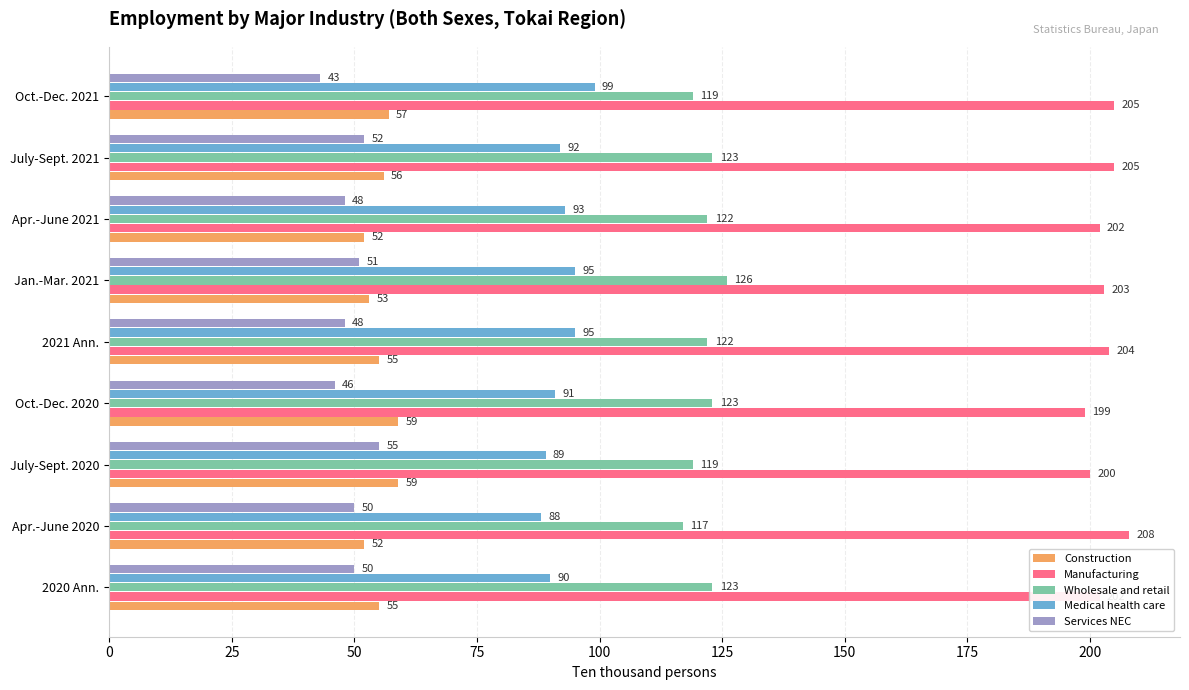

What is the greatest value displayed?

208